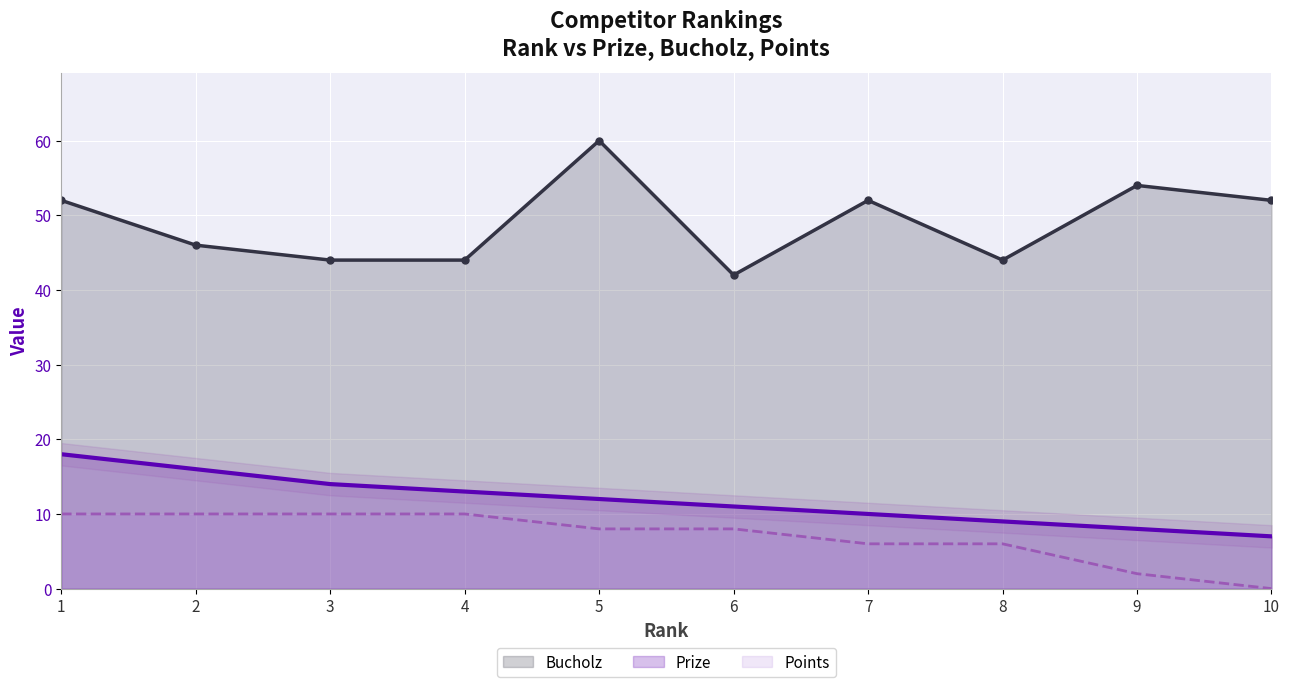

What is the difference between the Prize values at 3 and 7?

4